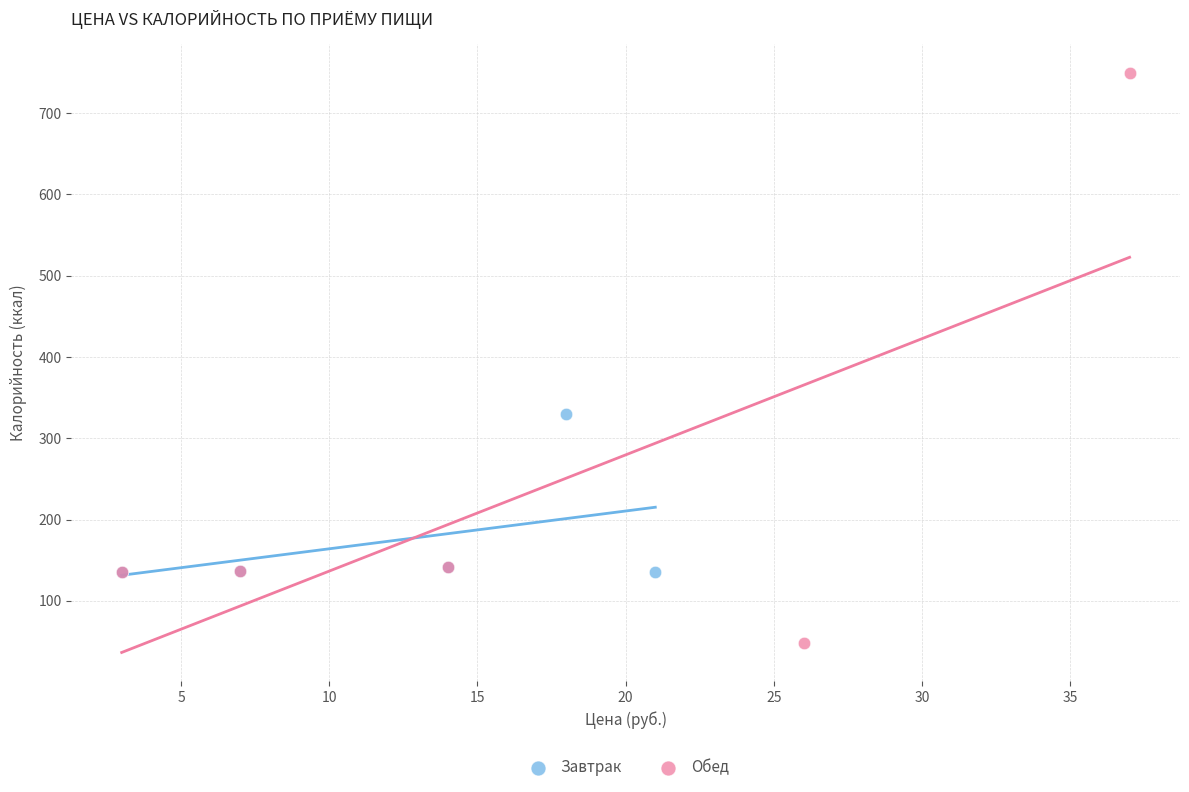

Which series contains the highest Y value?

Обед